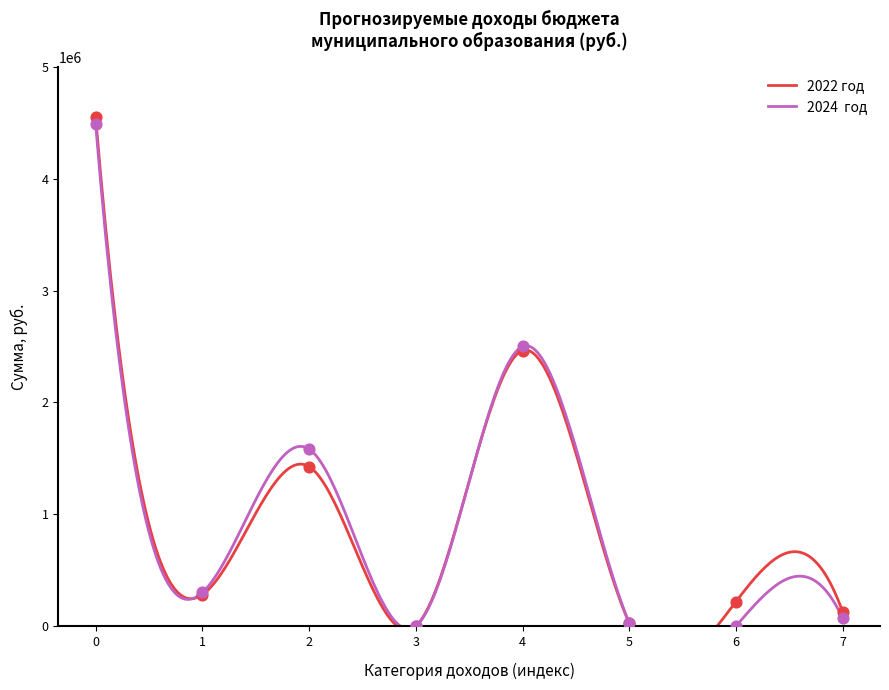

Which series contains the highest Y value?

2022 год